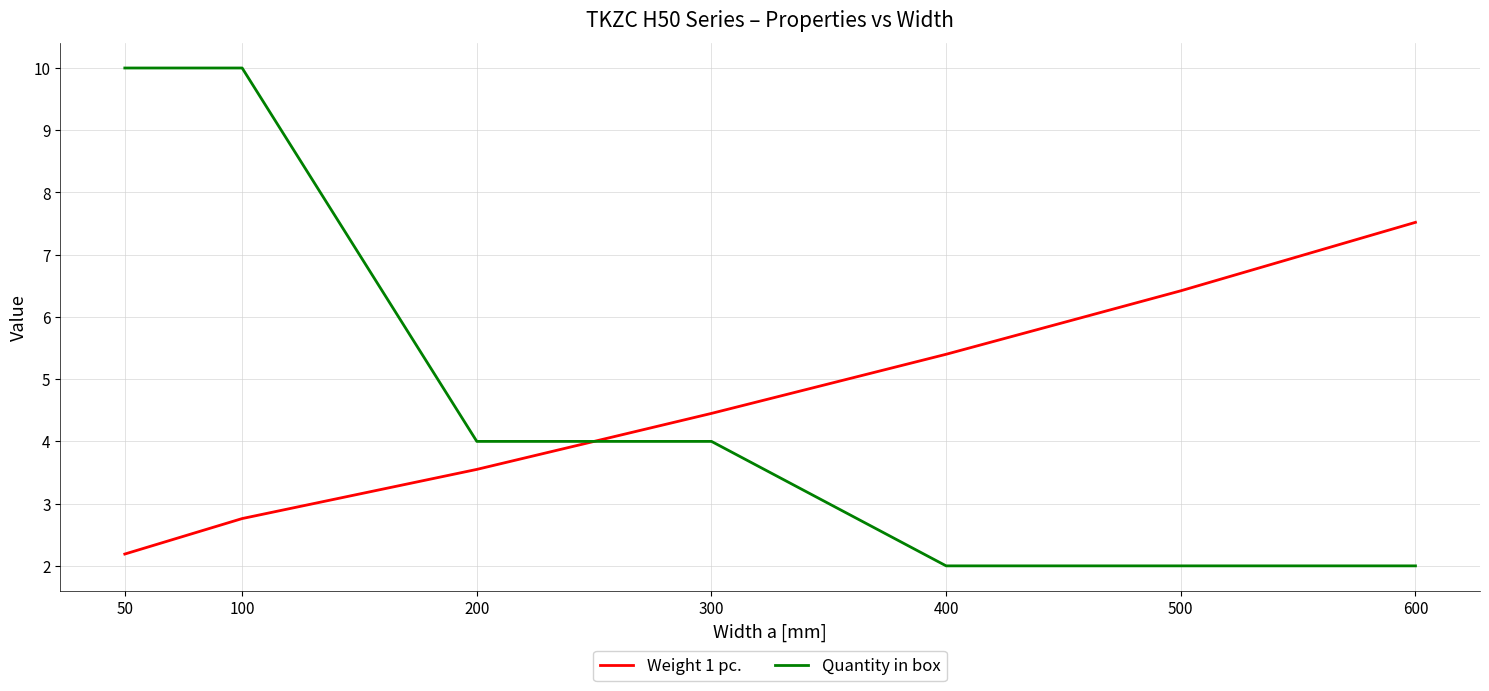

What is the greatest value displayed?

10.0